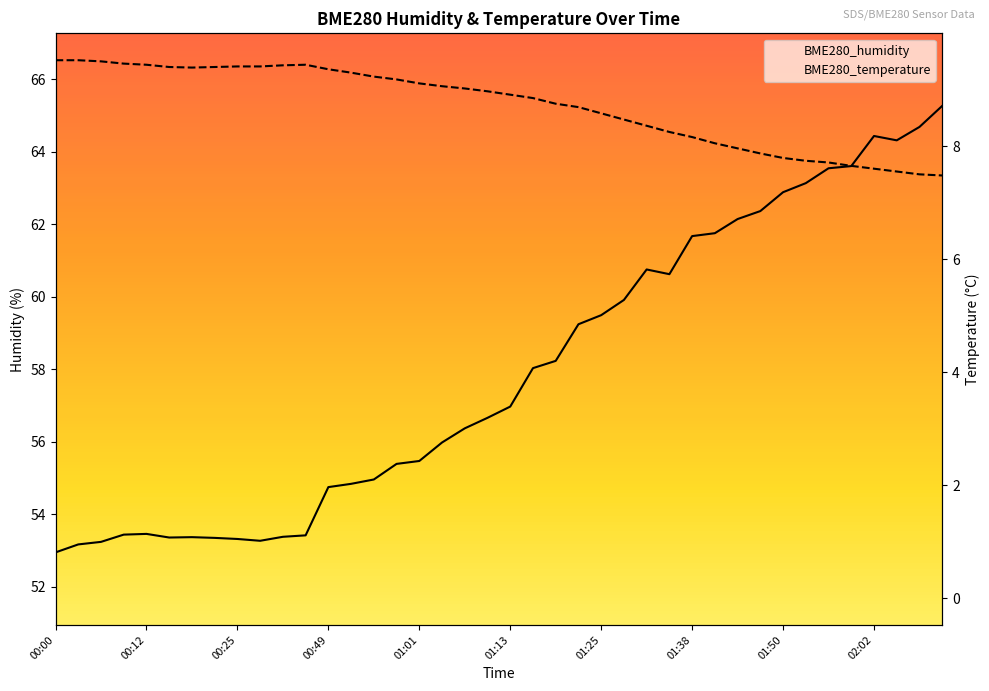

What is the difference between the BME280_humidity values at 00:03 and 01:47?

9.2